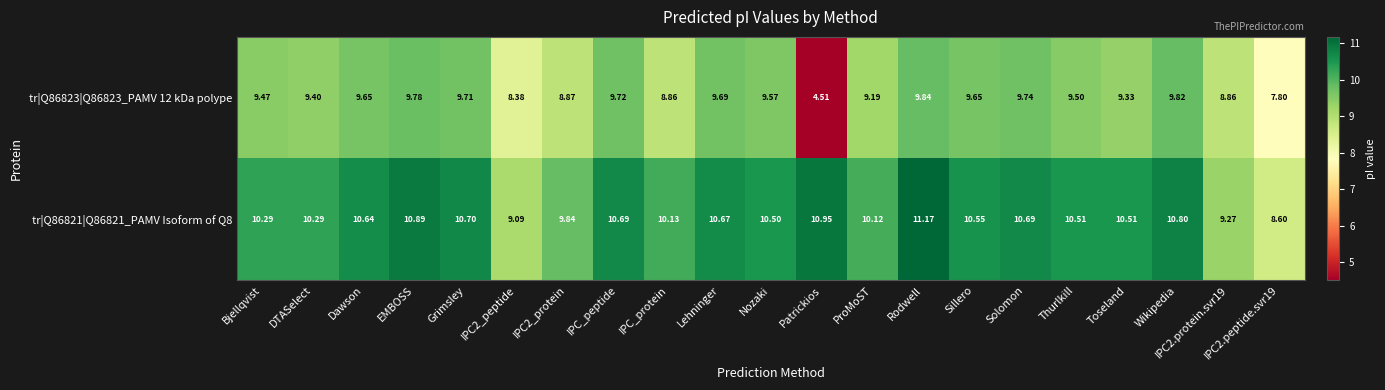

At which category is the sum across all series the highest?

Rodwell